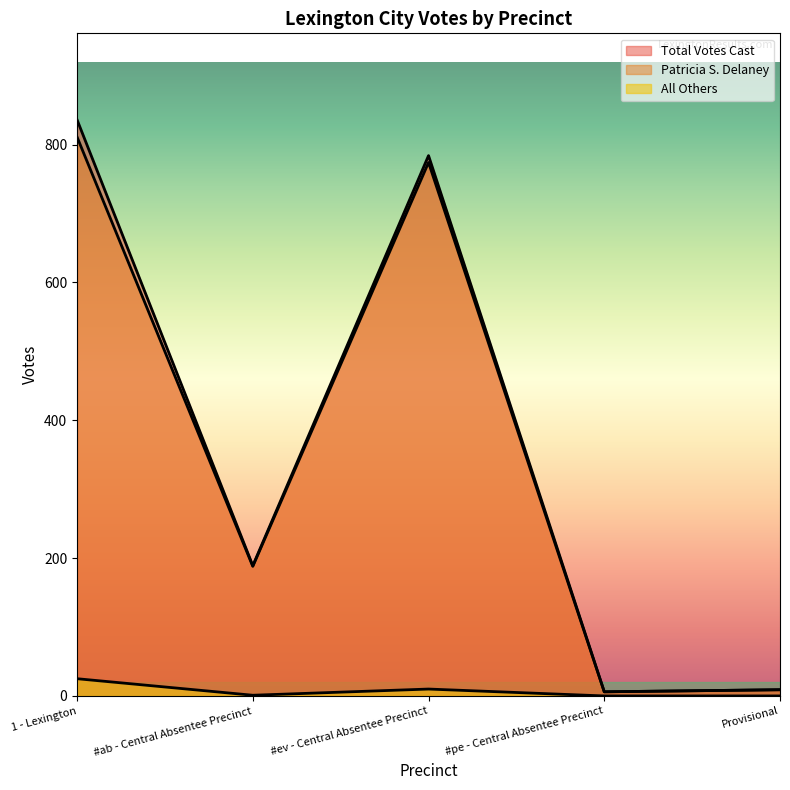

What is the label of the 5th point from the left?

Provisional